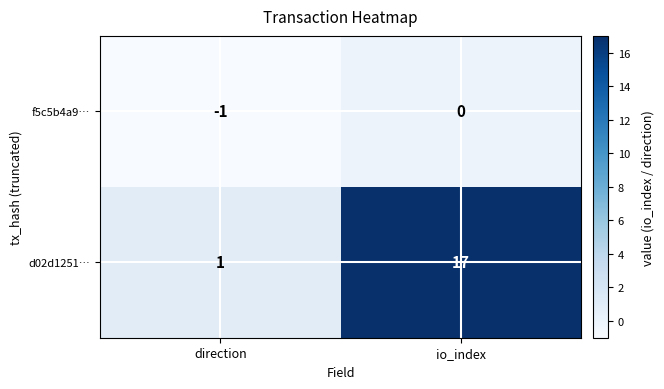

What is the average value of the d02d1251… series?

9